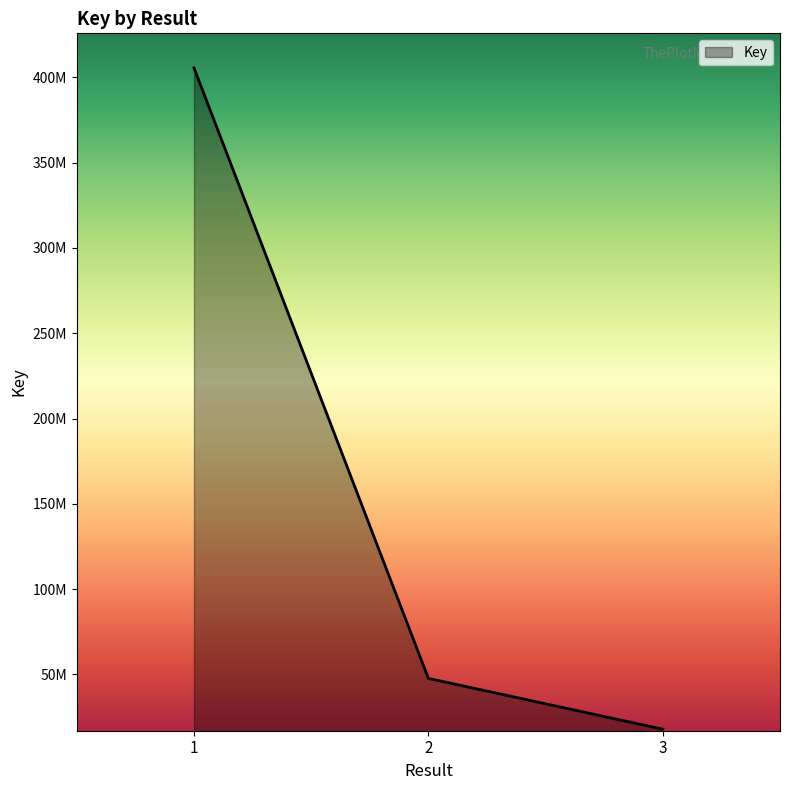

What is the ratio of the value at 1 to the value at 2?

8.5